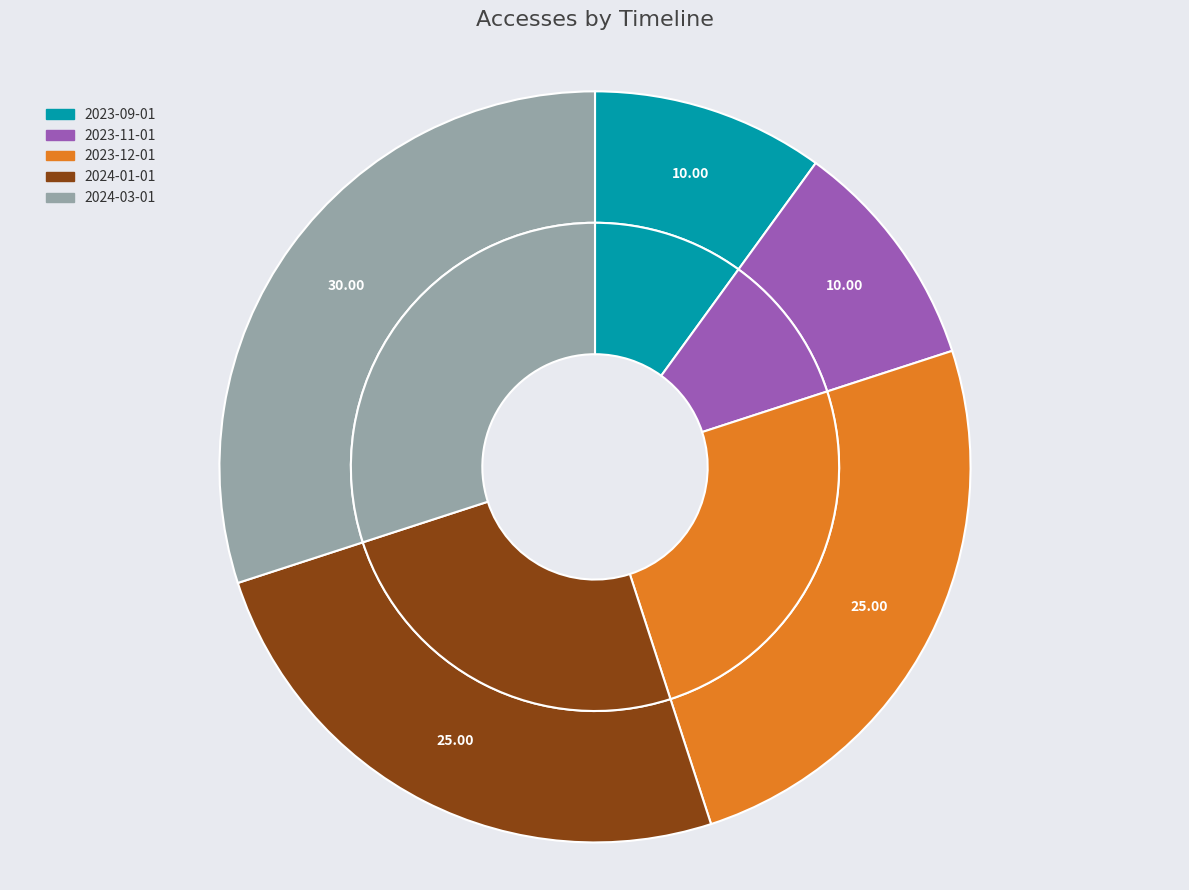

What percentage do 2023-12-01 and 2023-09-01 together represent?

35.0%